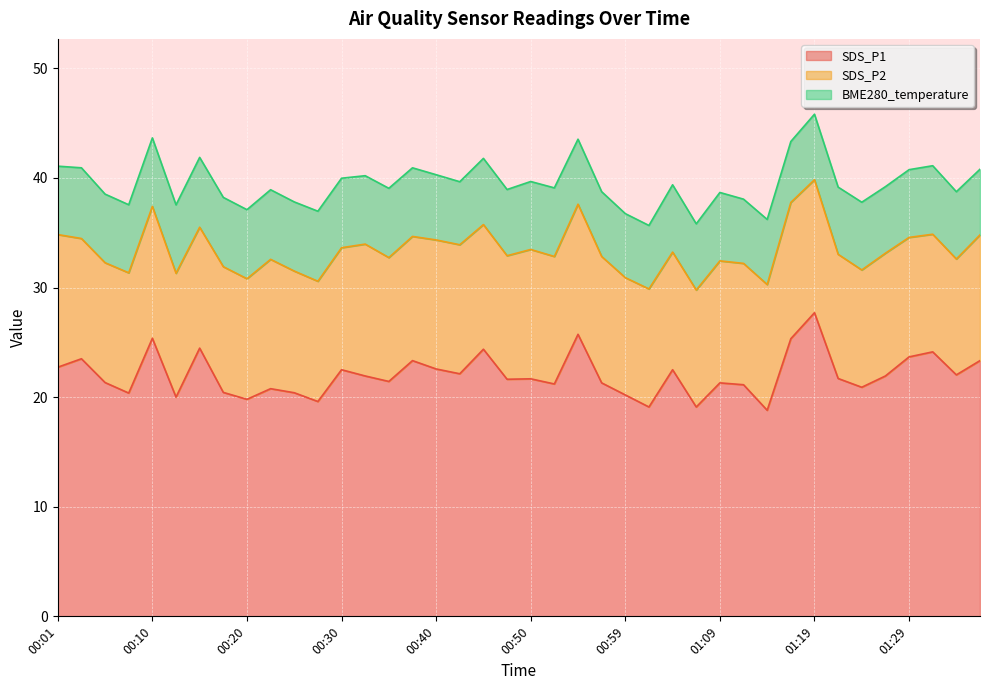

What is the difference between the maximum and minimum values in the SDS_P2 series?

1.9